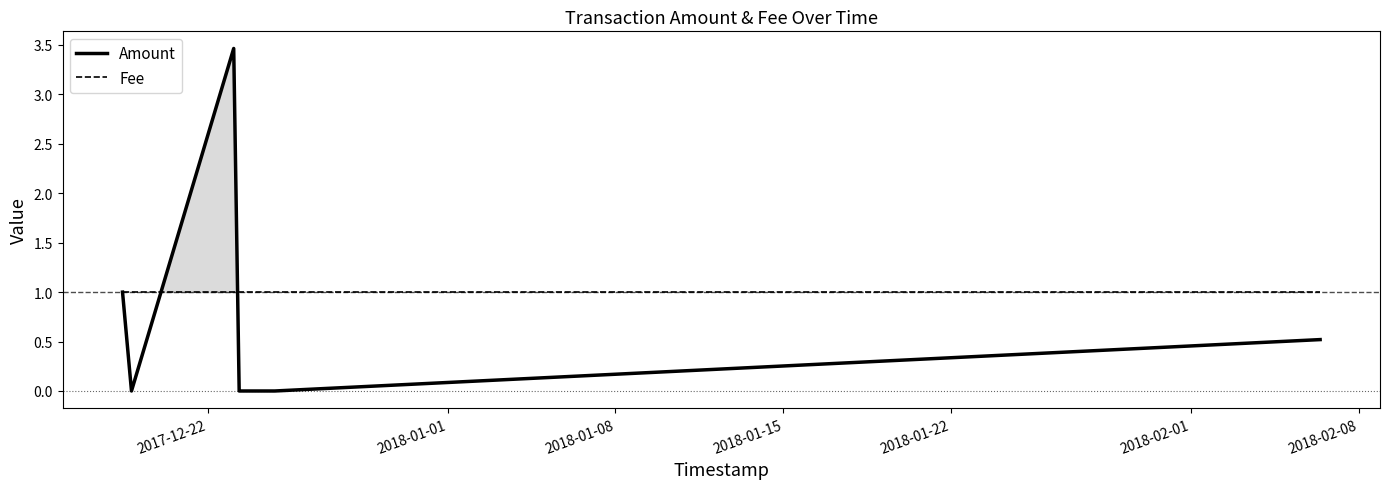

At 2018-01-22, list the series in order from smallest to largest.

Amount, Fee